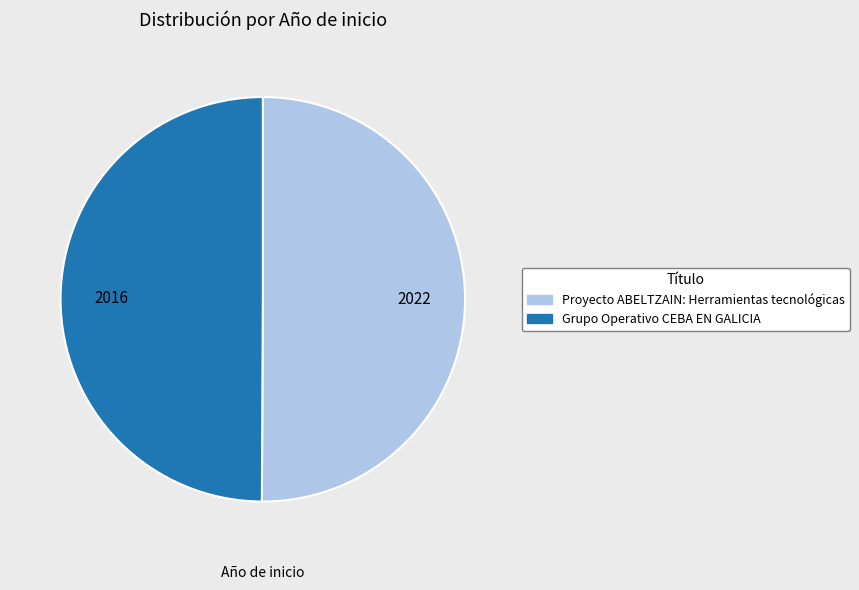

Is the sum of Proyecto ABELTZAIN: Herramientas tecnológicas and Grupo Operativo CEBA EN GALICIA greater than half?

Yes